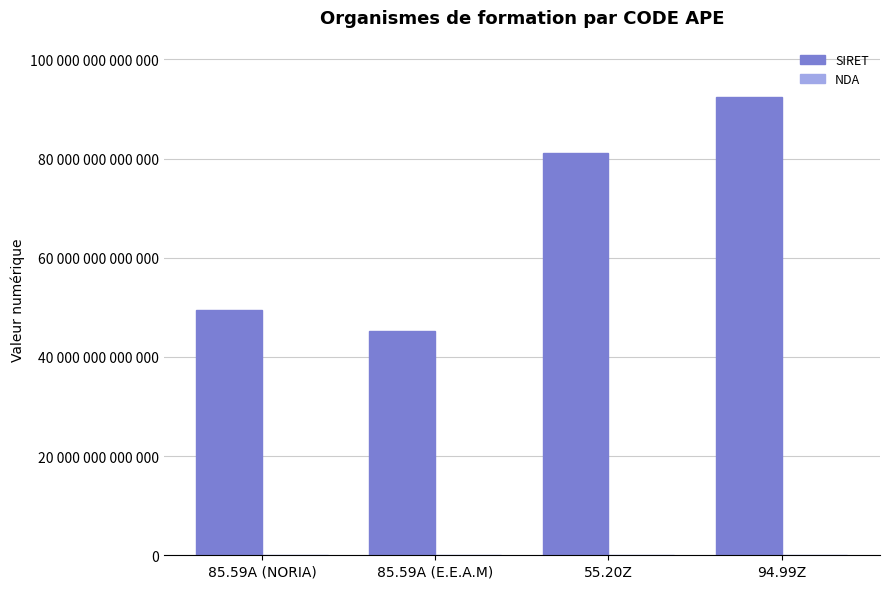

What is the sum of the SIRET values at 85.59A (E.E.A.M) and 55.20Z?

126361158900076